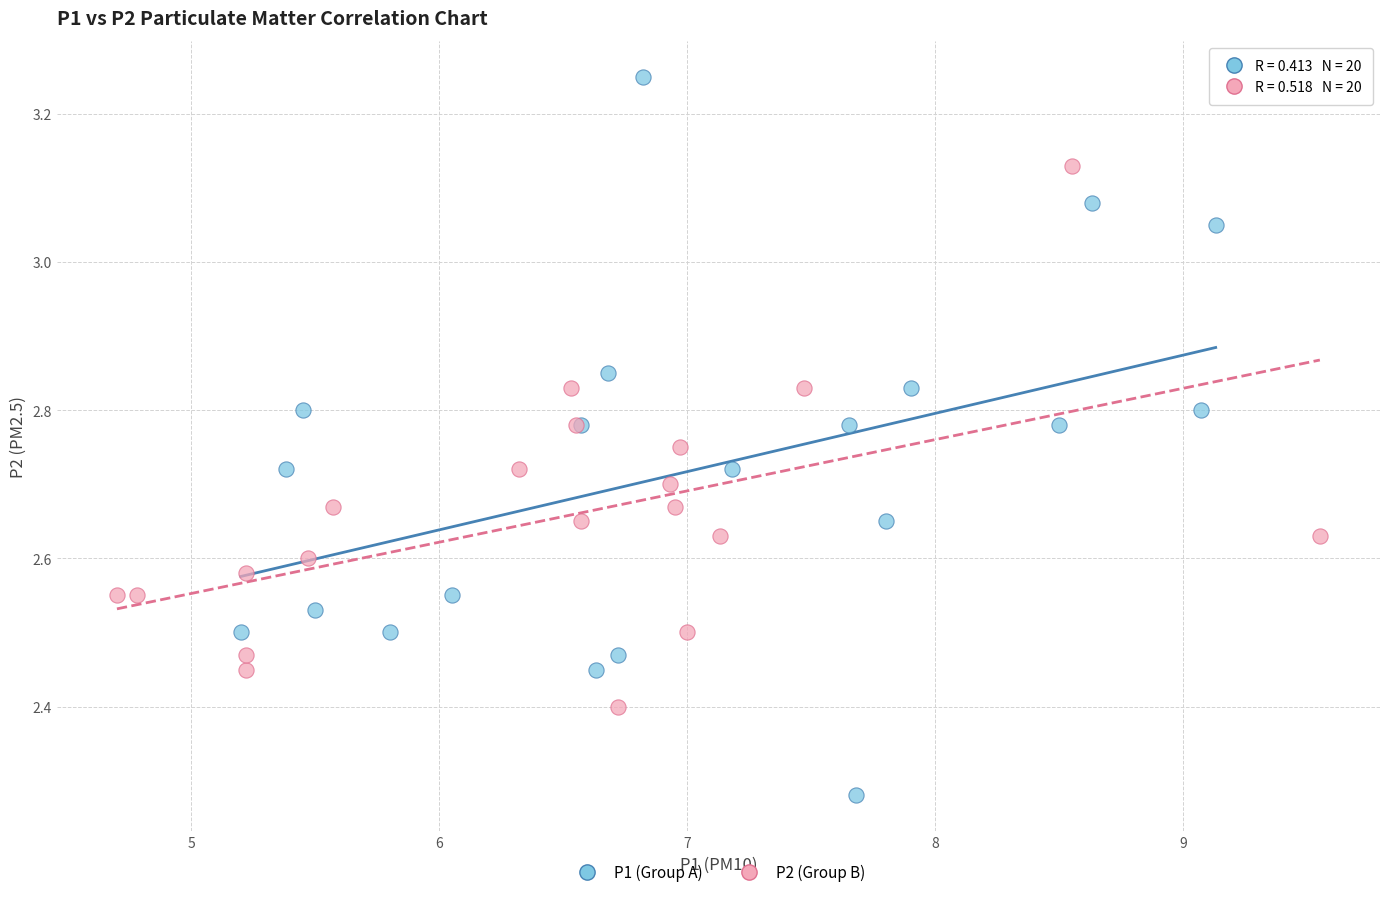

Which series has the widest spread of Y values?

P1 (Group A)